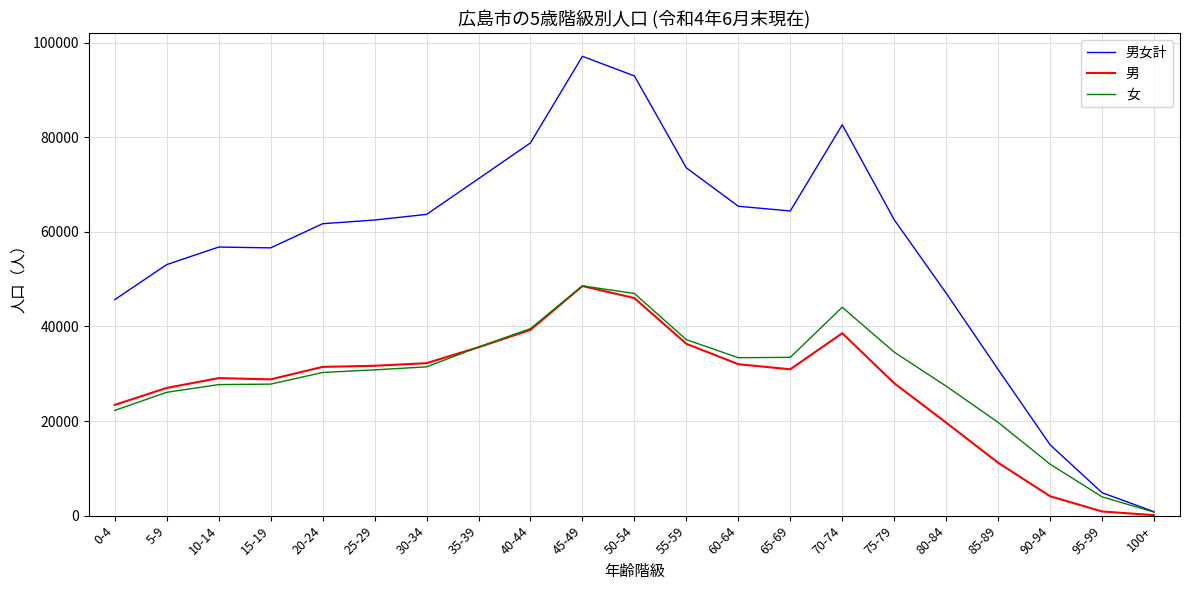

True or false: 男女計 has a value of 62550 at 75-79.

True